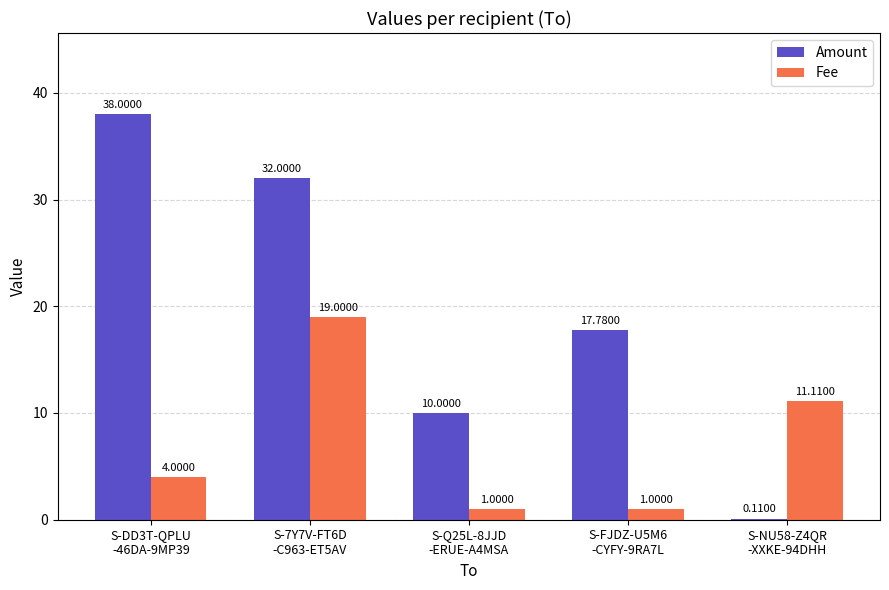

How many groups of bars are there?

5